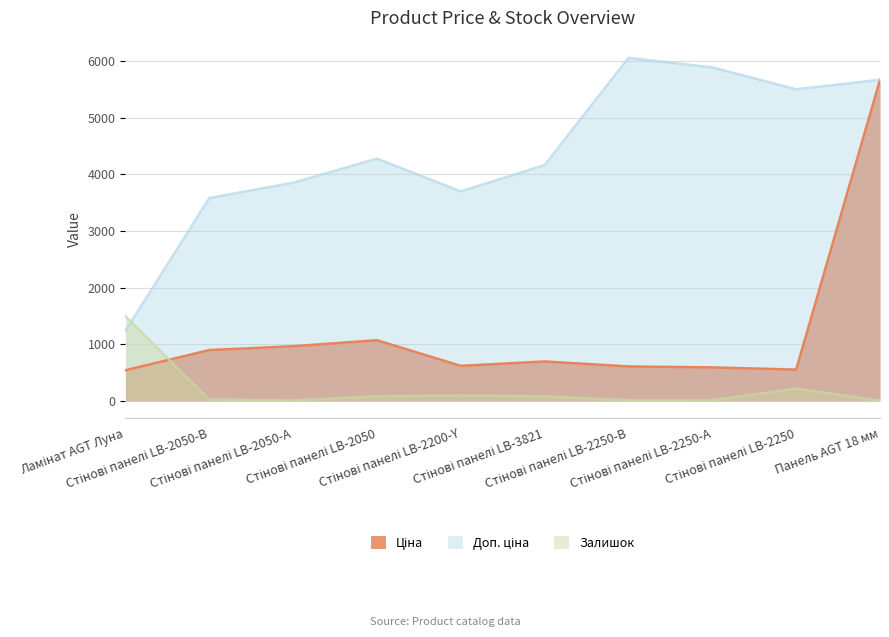

What are all the series names shown in the legend?

Ціна, Доп. ціна, Залишок